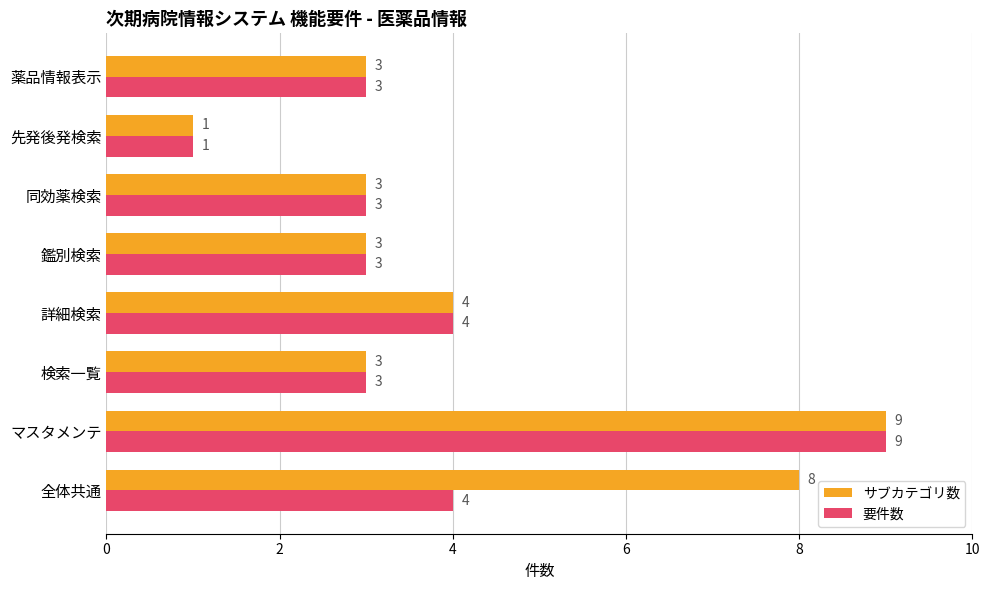

What is the minimum value shown in the chart?

1